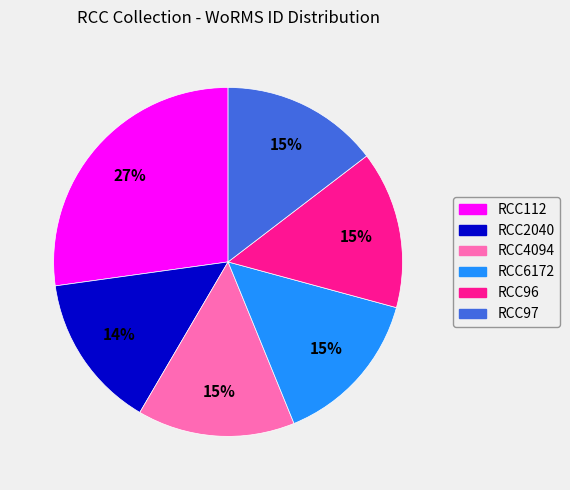

To the nearest percent, what is the difference between the largest and smallest slice percentages?

13%